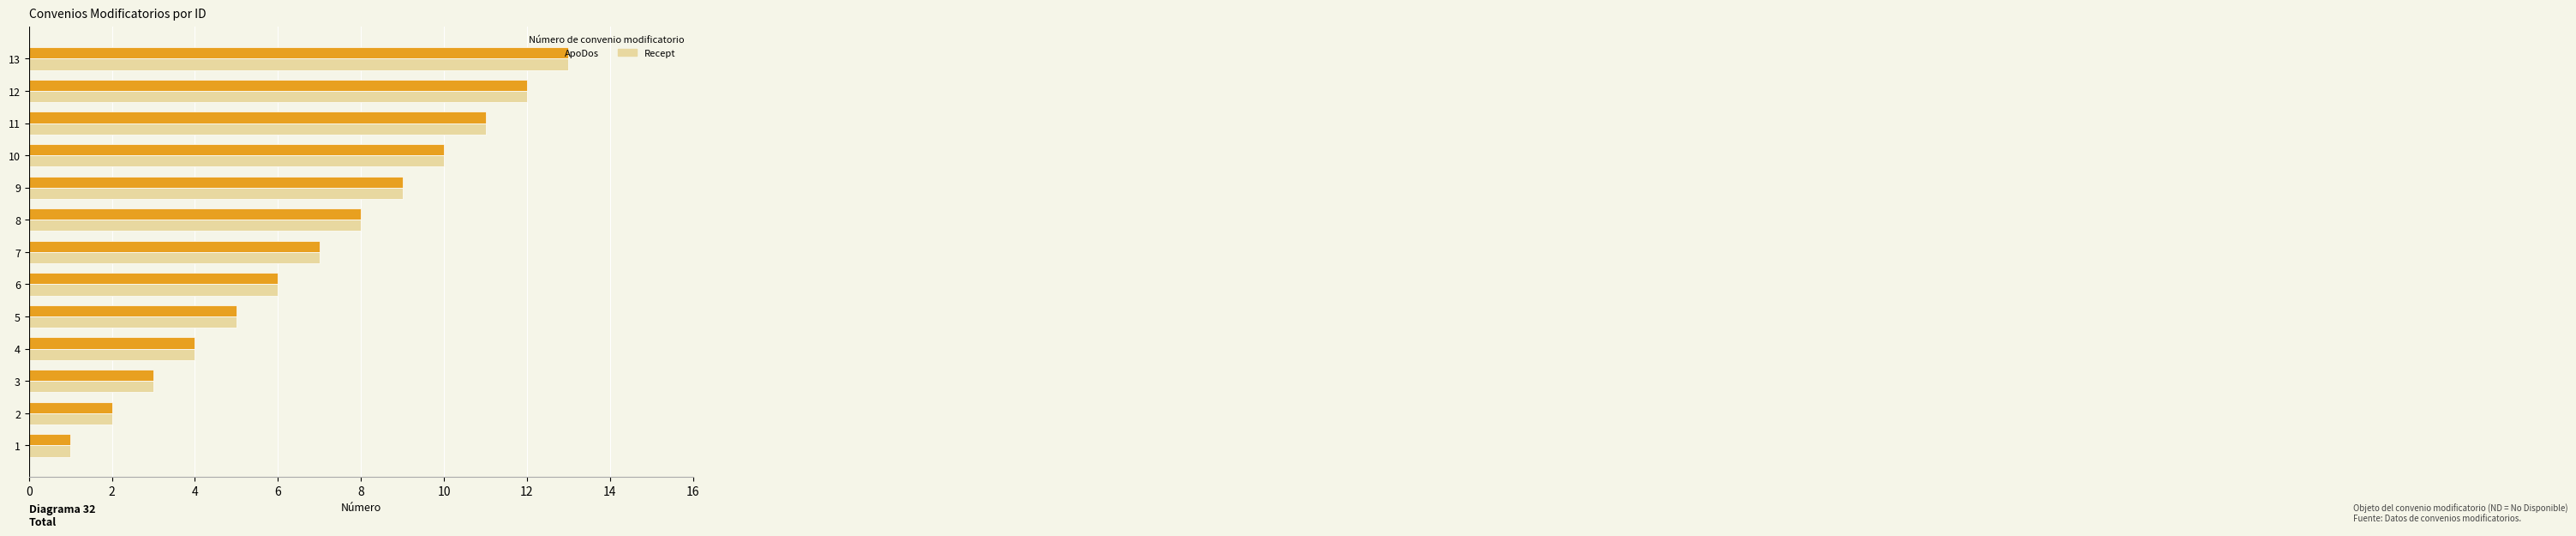

Rank the categories by ApoDos value from highest to lowest.

13, 12, 11, 10, 9, 8, 7, 6, 5, 4, 3, 2, 1